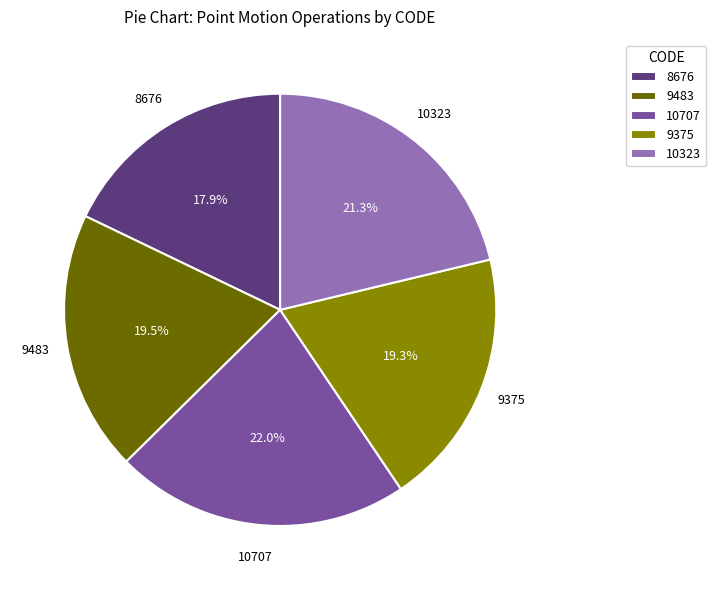

Does 9375 account for over 50% of the chart?

No